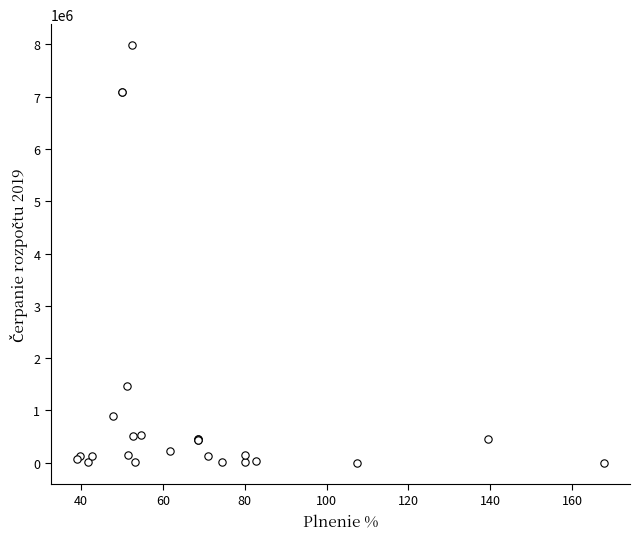

What Y value in the scatter plot is closest to 3994330?

1469960.3